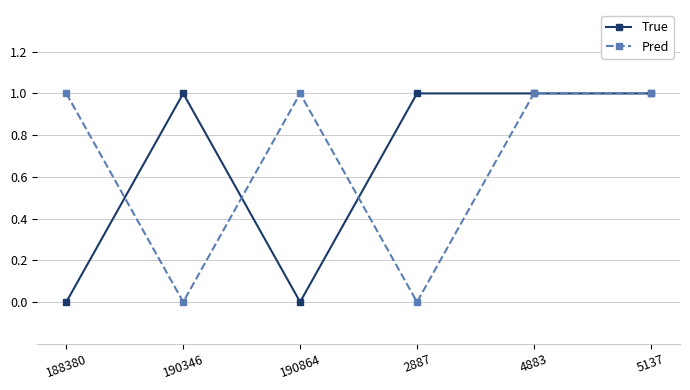

Count the number of categories in the chart.

6